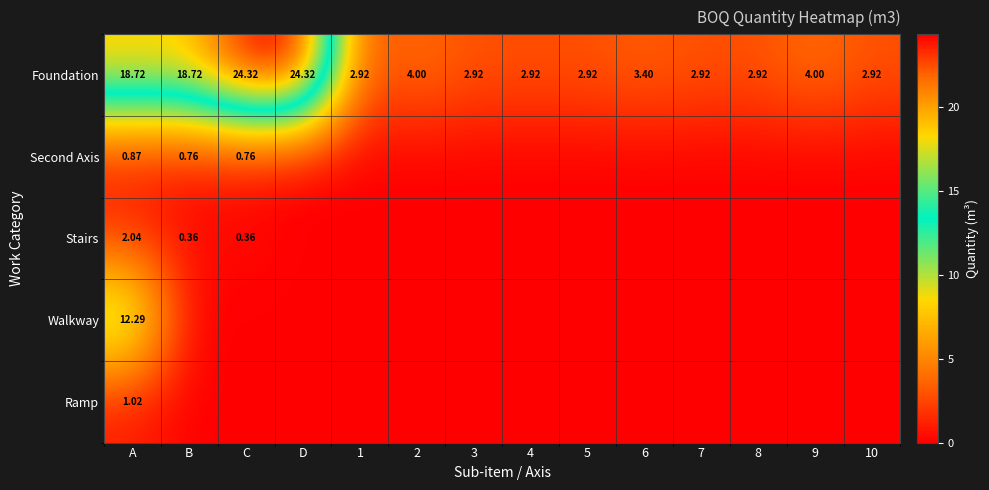

At which label does Foundation first exceed 3?

A